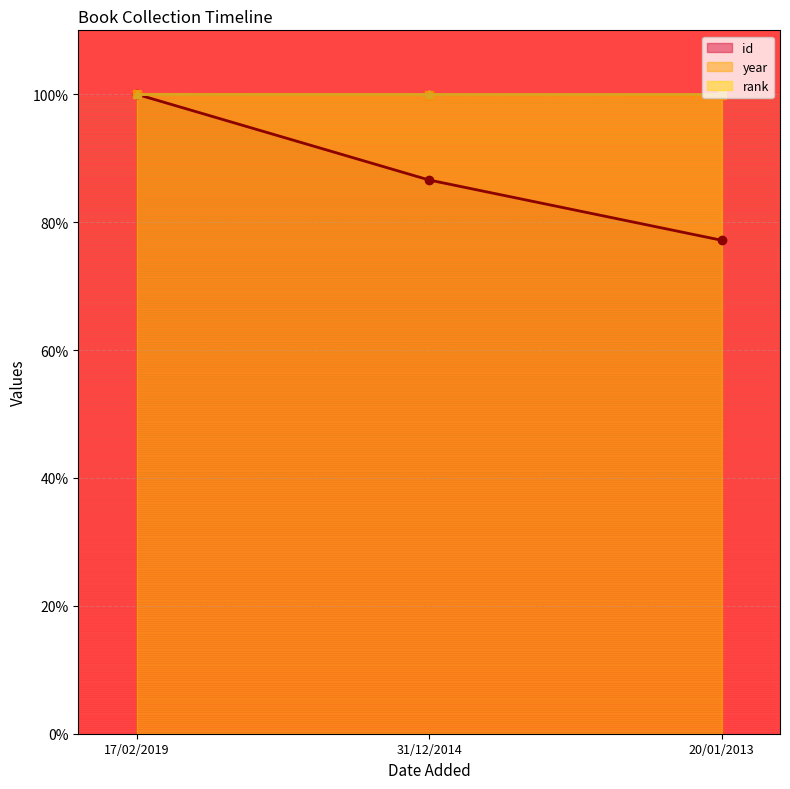

At 17/02/2019, list the series in order from largest to smallest.

id, year